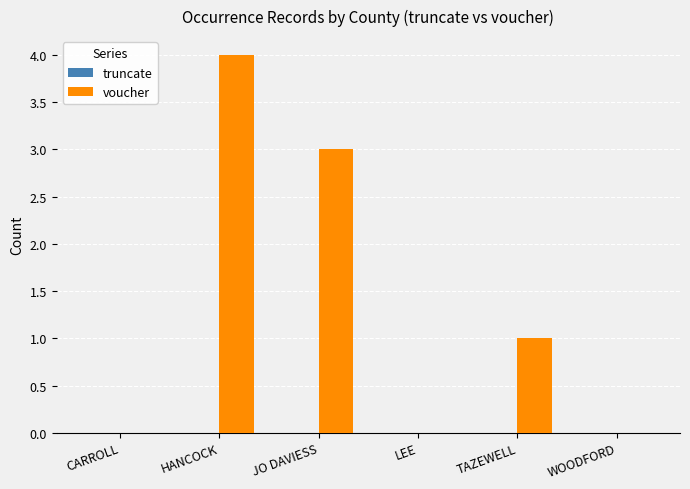

What is the change in value from HANCOCK to WOODFORD?

-4